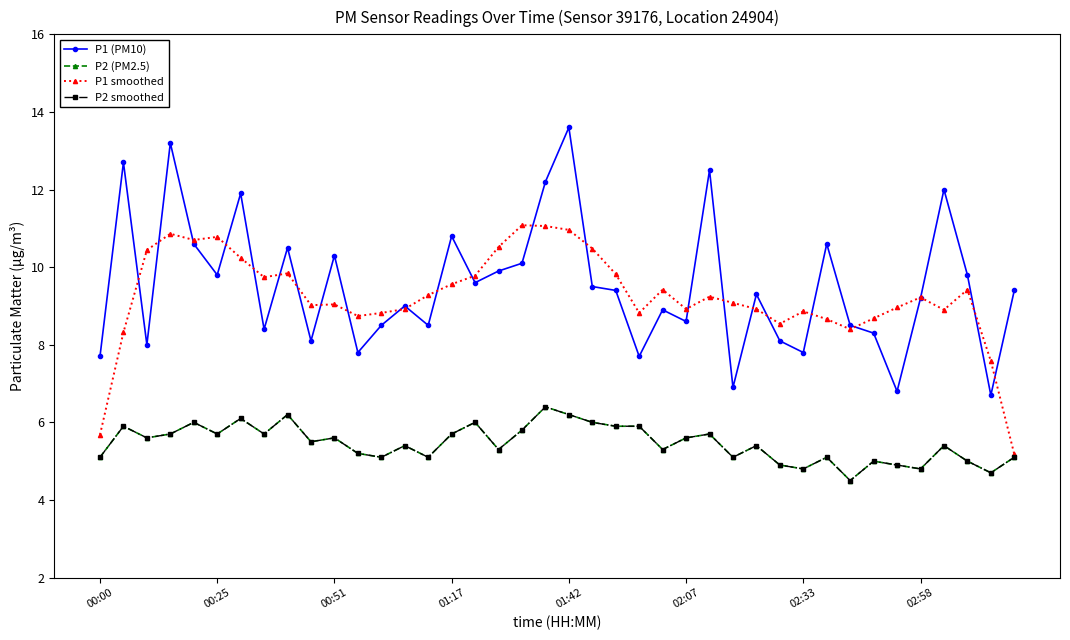

True or false: P2 (PM2.5) and P2 smoothed intersect in this chart.

False